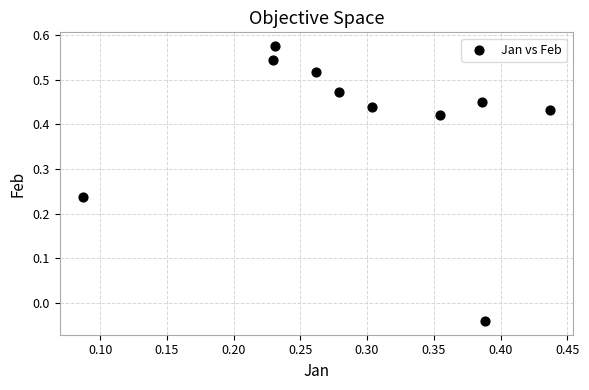

What is the range of X values (max minus min)?

0.3